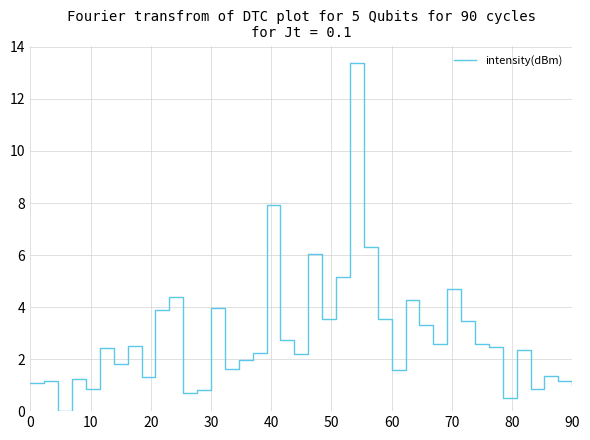

What is the difference between the maximum and minimum values?

13.4